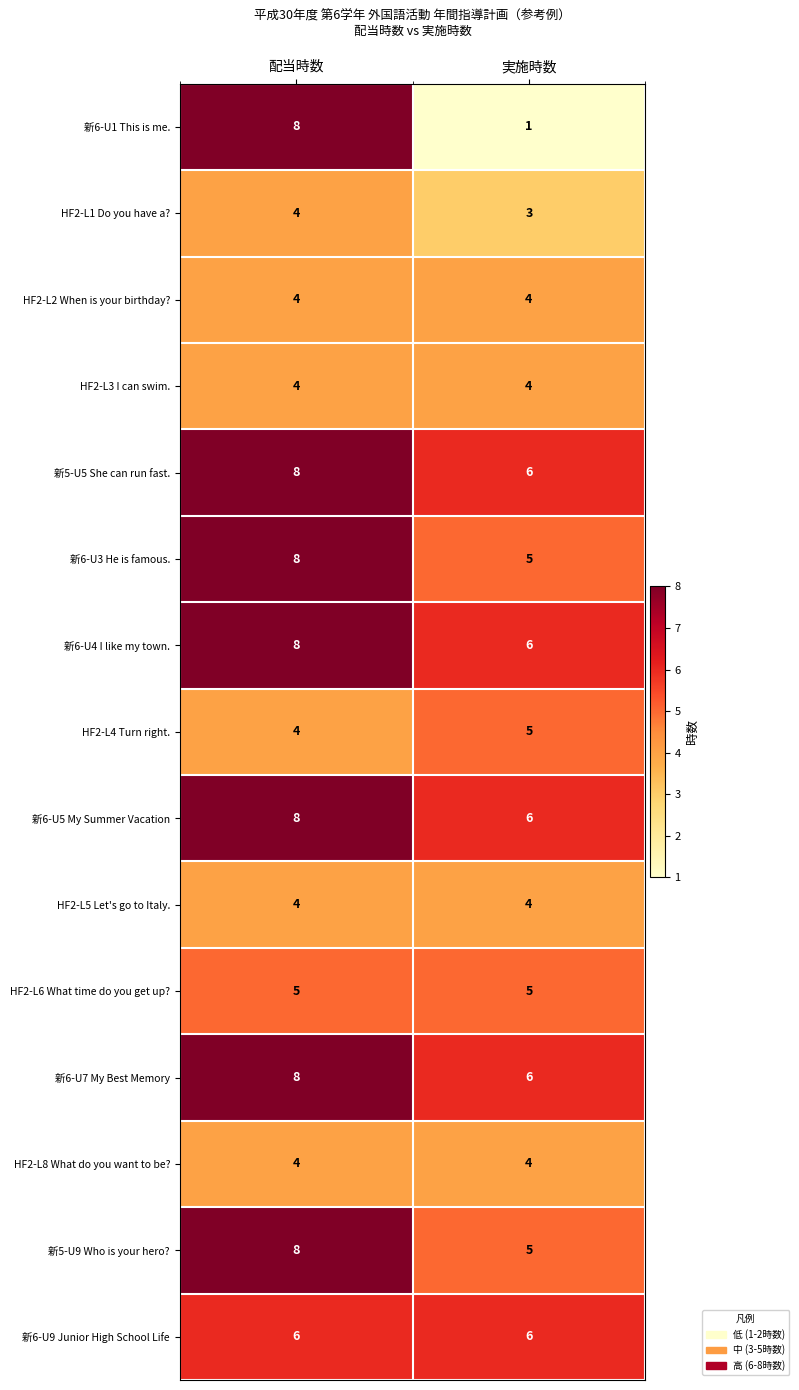

Reading left to right, transcribe all the data shown in this chart.

新6-U1 This is me.: 配当時数=8	実施時数=1
HF2-L1 Do you have a?: 配当時数=4	実施時数=3
HF2-L2 When is your birthday?: 配当時数=4	実施時数=4
HF2-L3 I can swim.: 配当時数=4	実施時数=4
新5-U5 She can run fast.: 配当時数=8	実施時数=6
新6-U3 He is famous.: 配当時数=8	実施時数=5
新6-U4 I like my town.: 配当時数=8	実施時数=6
HF2-L4 Turn right.: 配当時数=4	実施時数=5
新6-U5 My Summer Vacation: 配当時数=8	実施時数=6
HF2-L5 Let's go to Italy.: 配当時数=4	実施時数=4
HF2-L6 What time do you get up?: 配当時数=5	実施時数=5
新6-U7 My Best Memory: 配当時数=8	実施時数=6
HF2-L8 What do you want to be?: 配当時数=4	実施時数=4
新5-U9 Who is your hero?: 配当時数=8	実施時数=5
新6-U9 Junior High School Life: 配当時数=6	実施時数=6